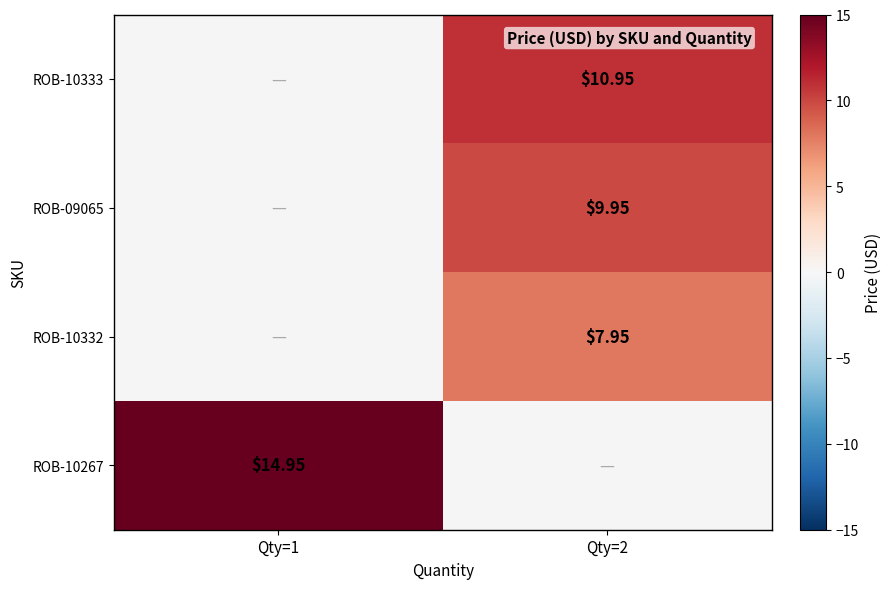

Is the value of ROB-10267 at Qty=1 greater than the value of ROB-10333 at Qty=2?

Yes